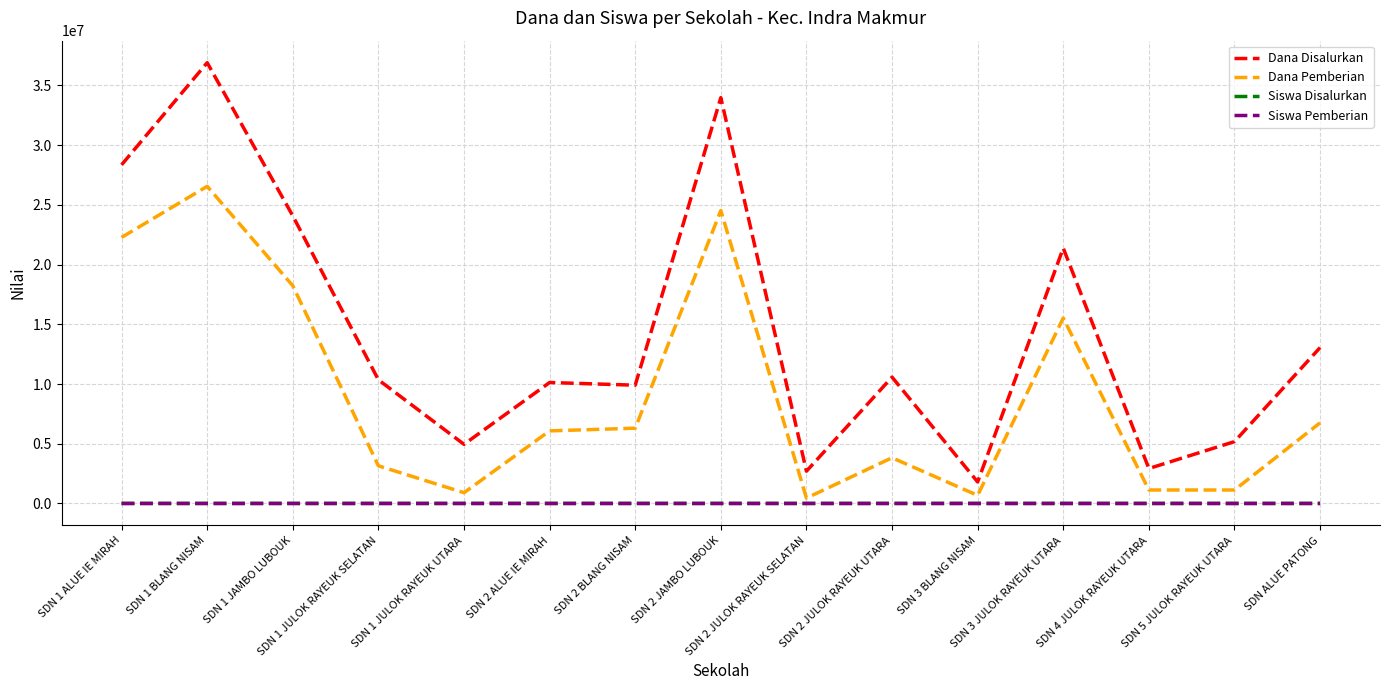

Which series has the largest total across all categories?

Dana Disalurkan